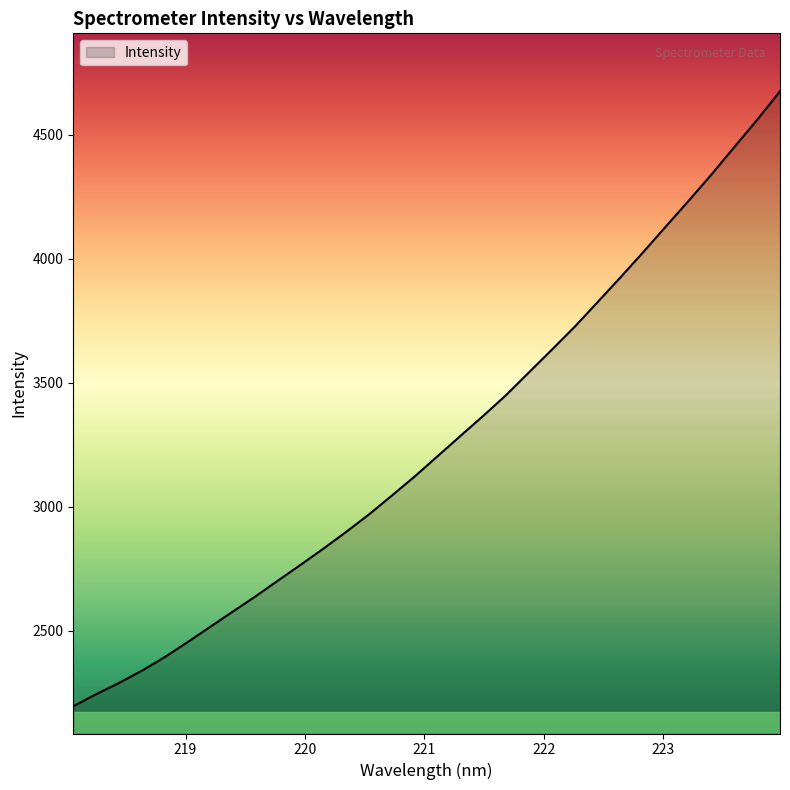

How many values are below 3206?

16